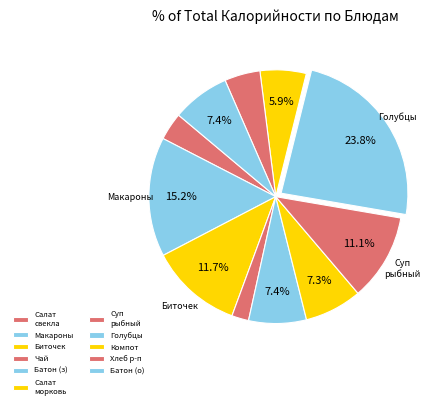

Is there a majority slice in this chart?

No